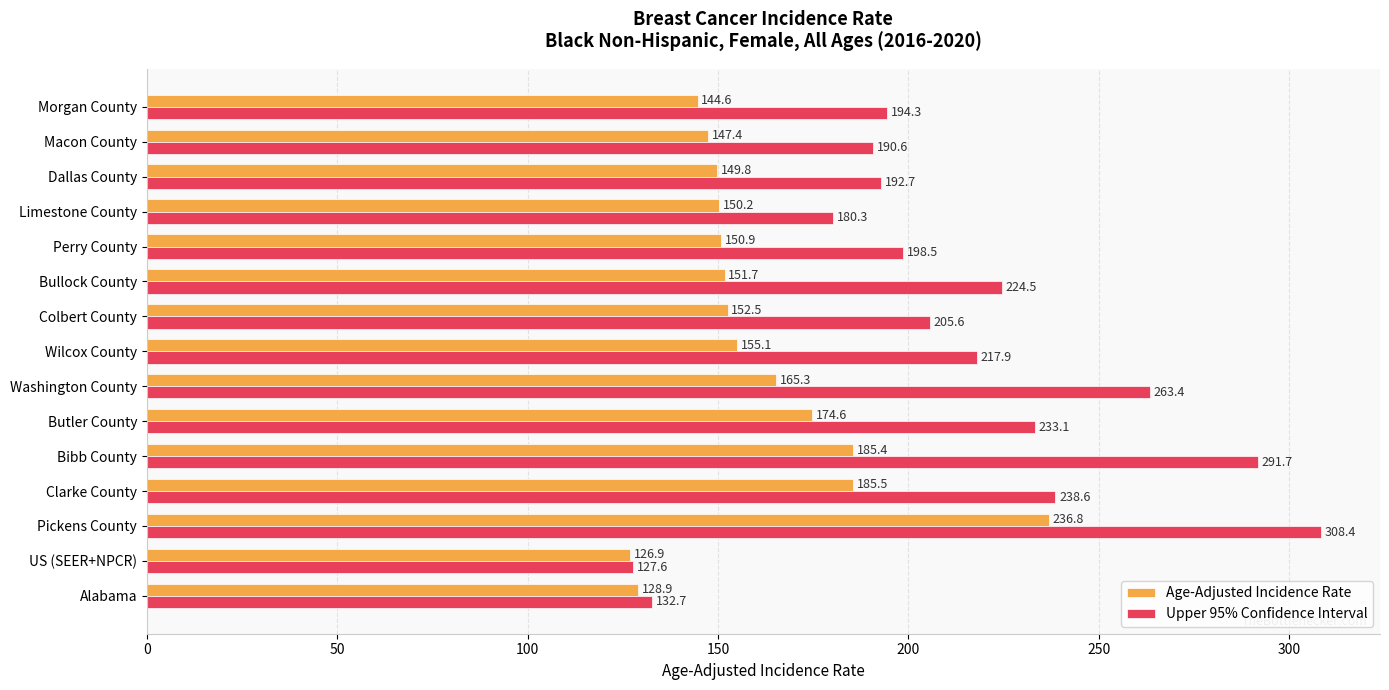

What are all the series names shown in the legend?

Age-Adjusted Incidence Rate, Upper 95% Confidence Interval